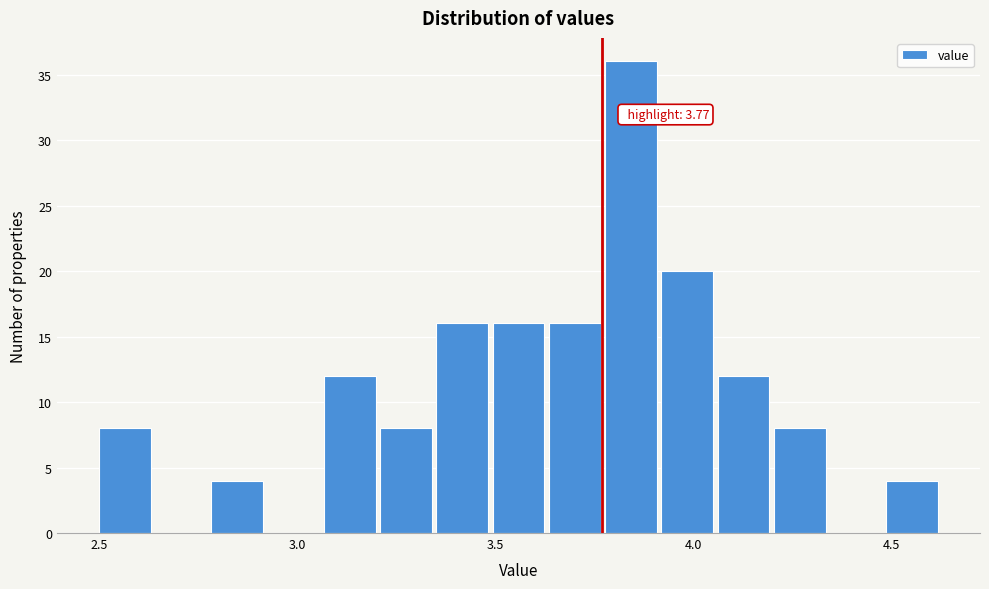

Read against the x-axis, roughly where is the centre of the tallest bar?

3.85